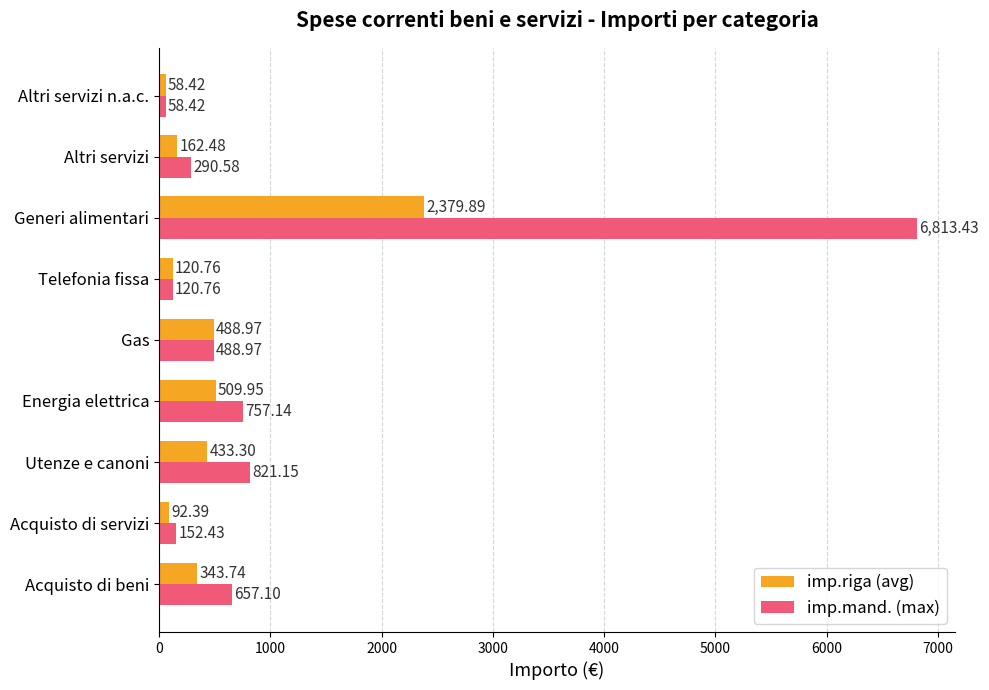

At which category is the sum across all series the highest?

Generi alimentari